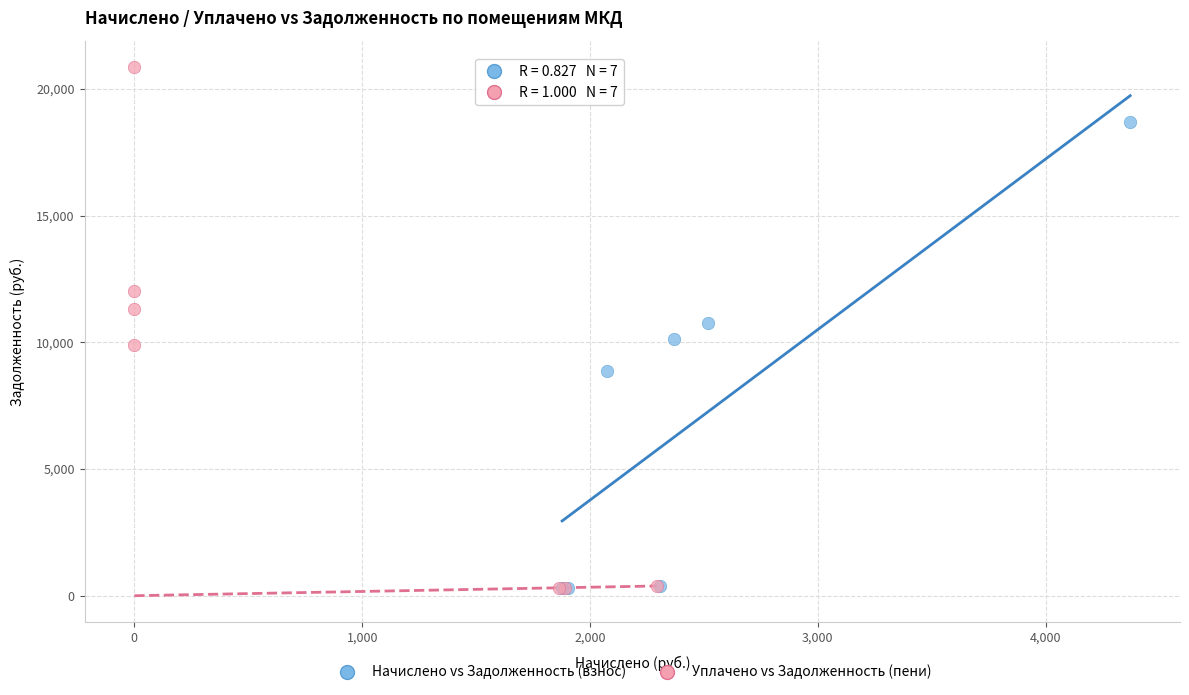

Which series has the largest Y range (max minus min)?

Уплачено vs Задолженность (пени)